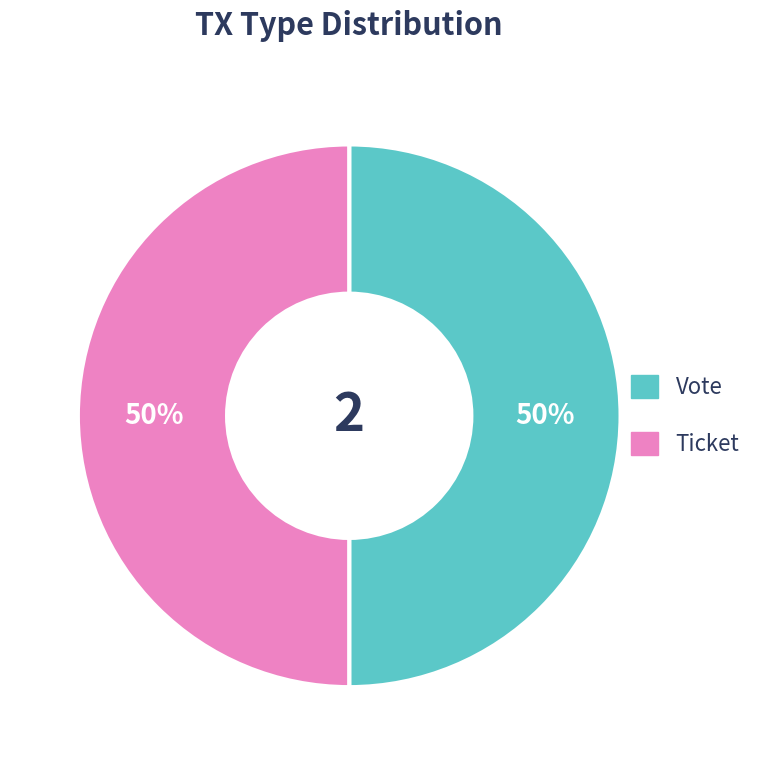

How many segments does this pie chart have?

2